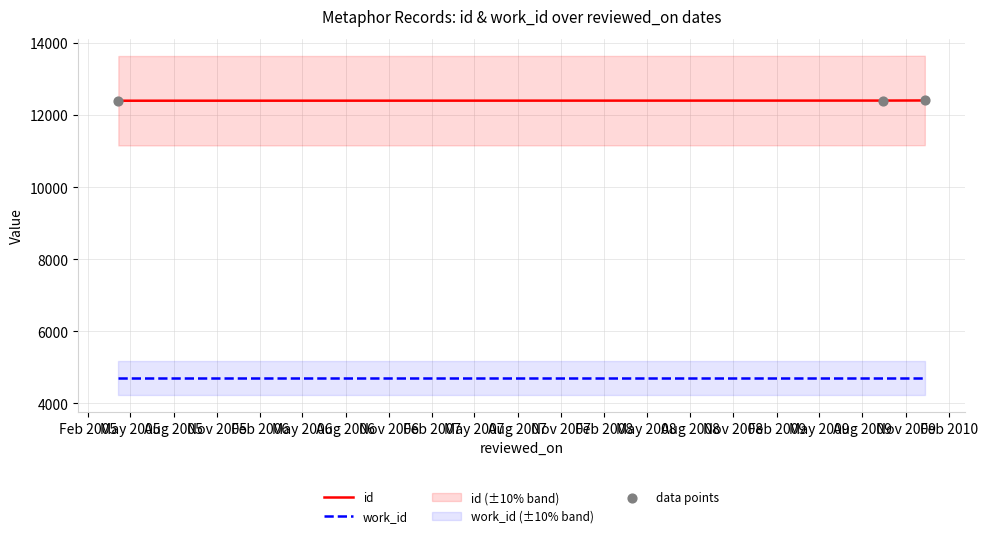

What are all the series names shown in the legend?

id, work_id, data points